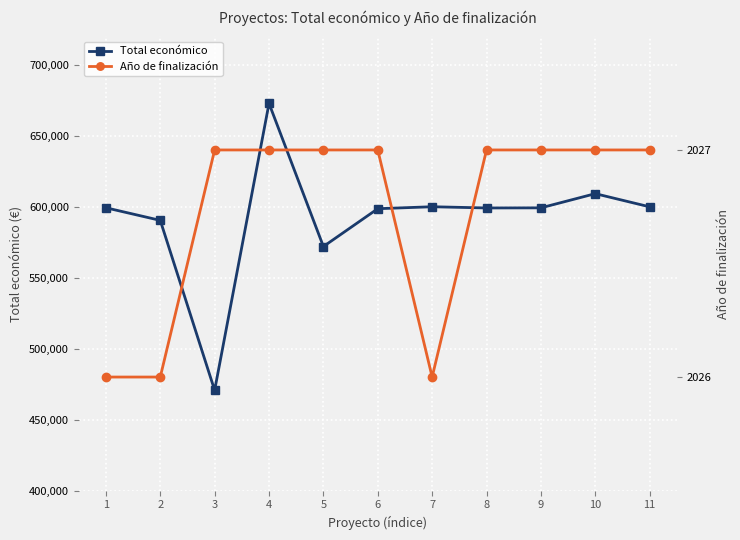

True or false: Total económico and Año de finalización cross at least once.

False